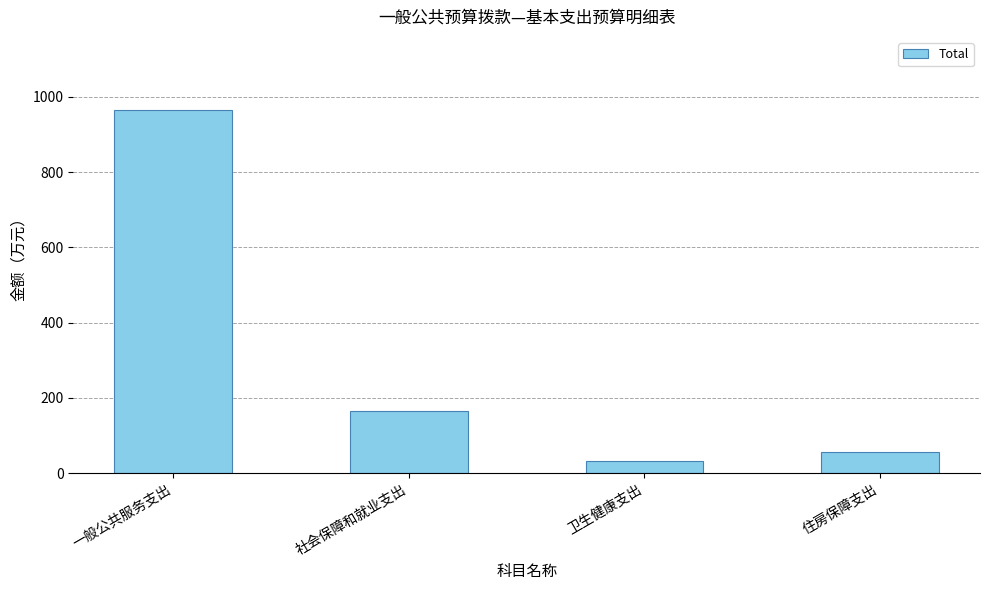

Read the value at 一般公共服务支出.

966.1